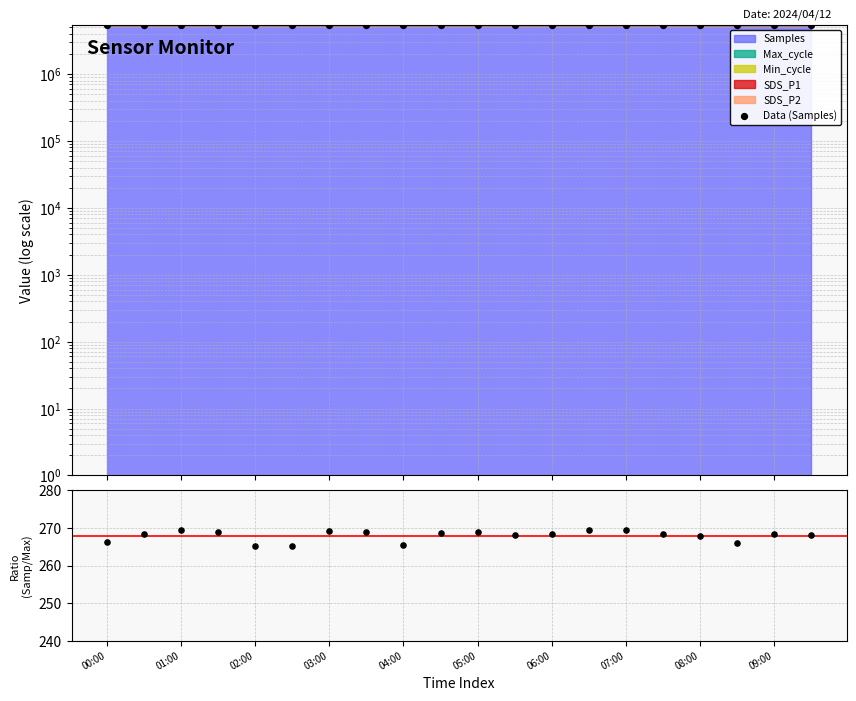

Which series contains the lowest Y value?

Samples/Max_cycle